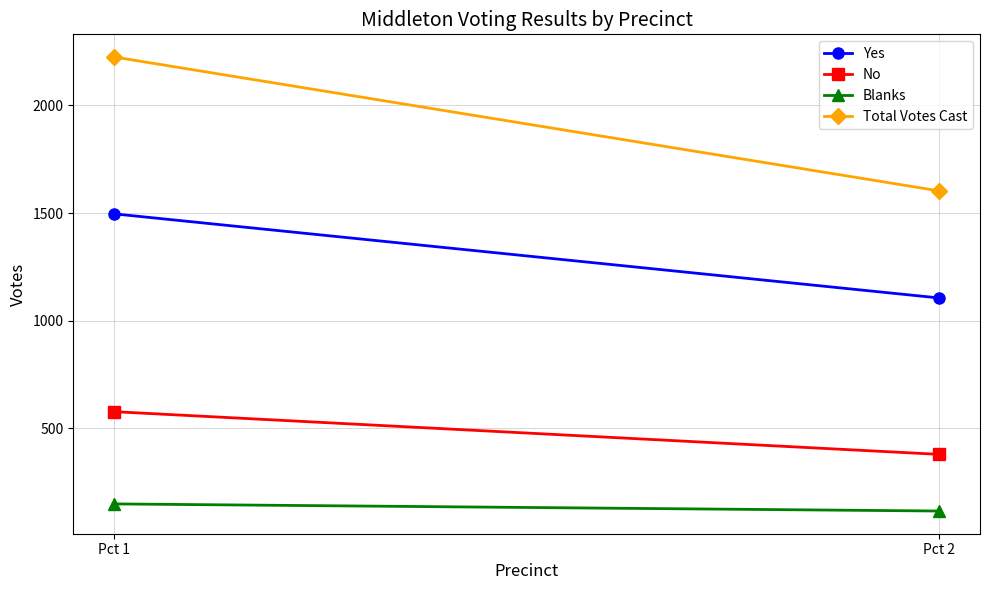

Count the Yes values in the range 1106 to 1496.

2